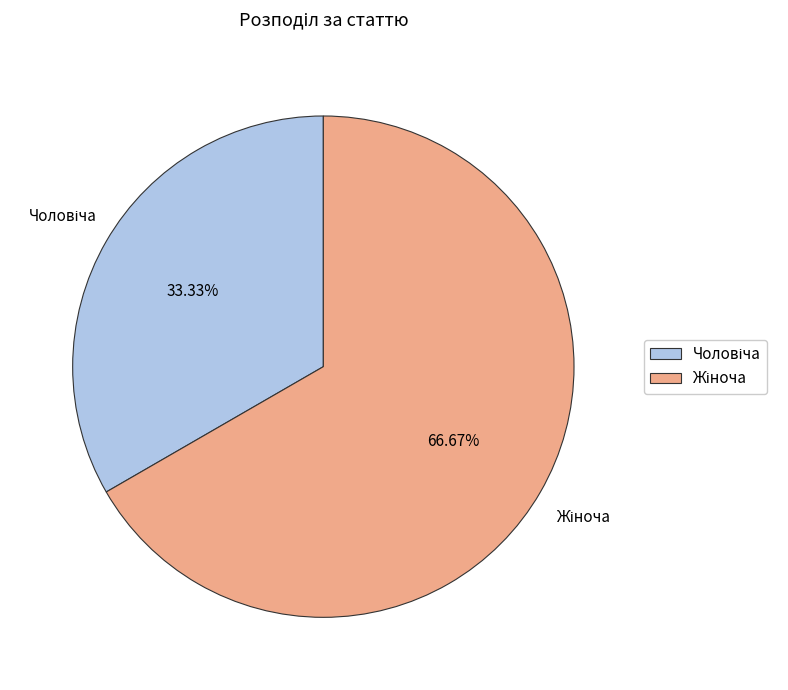

How many slices are in this pie chart?

2